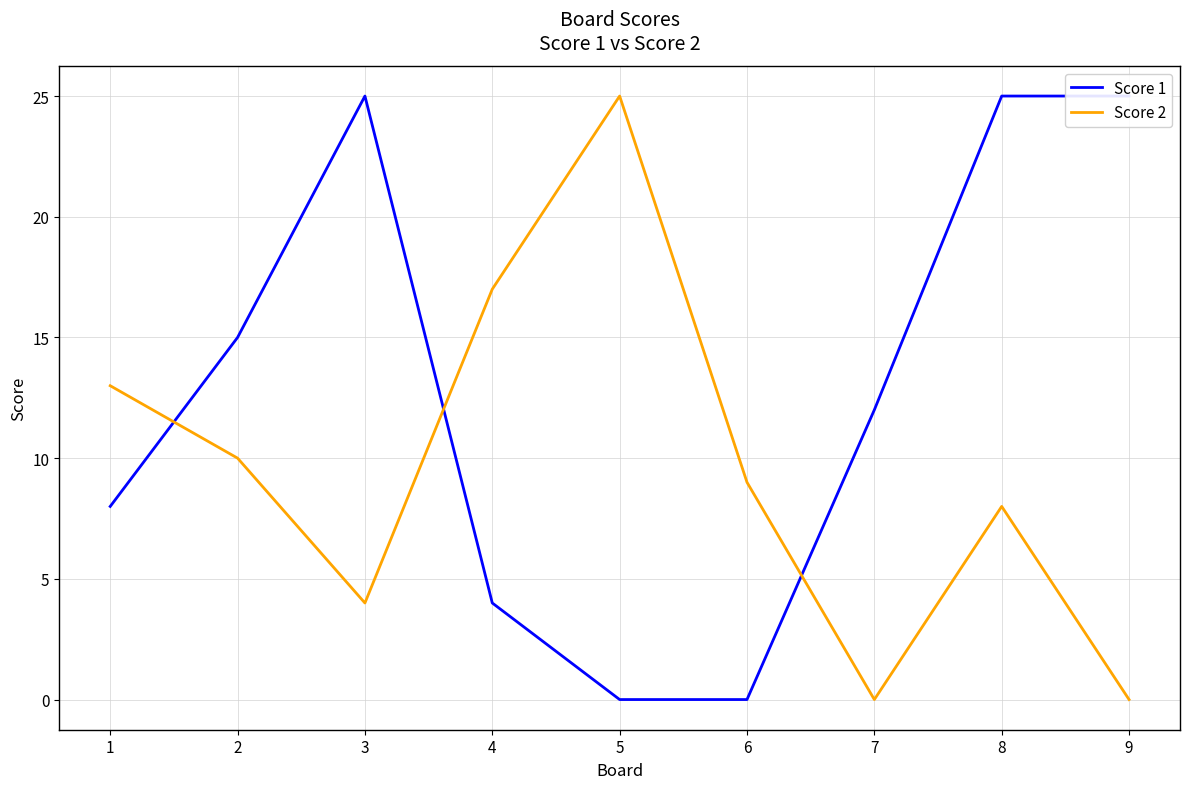

What is the approximate value of Score 2 at 6?

9